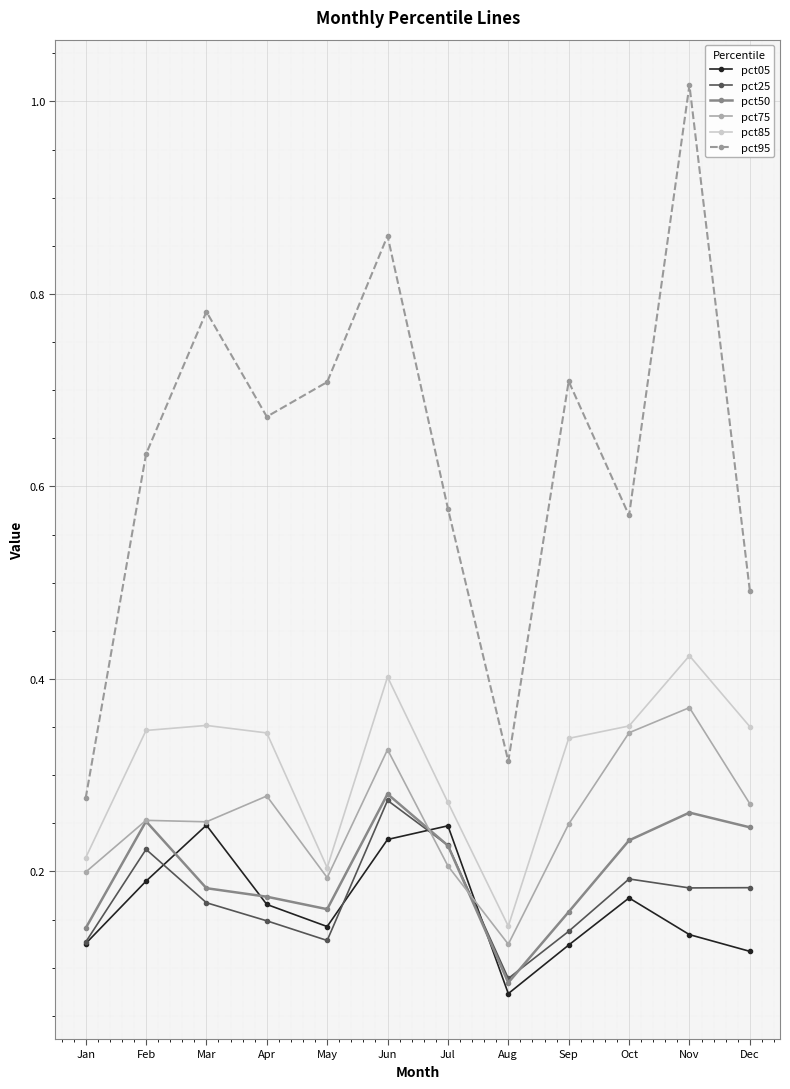

How many intersections are there between pct75 and pct25?

2